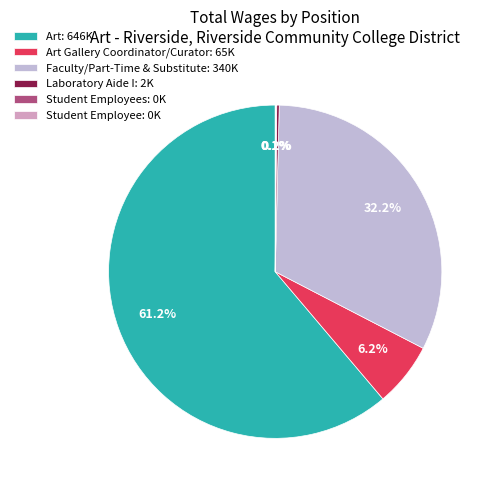

What is the largest slice in the pie chart?

Art: 646K